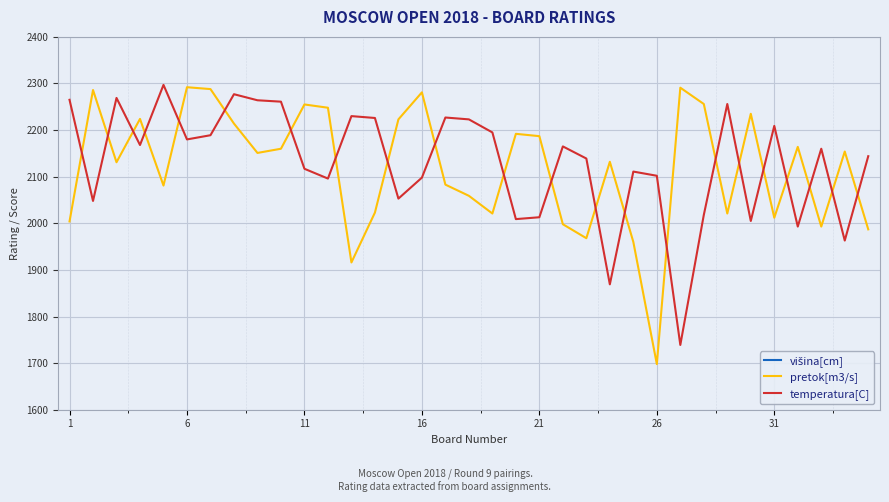

What is the value of the višina[cm] point at the 9th from the left?

6.0